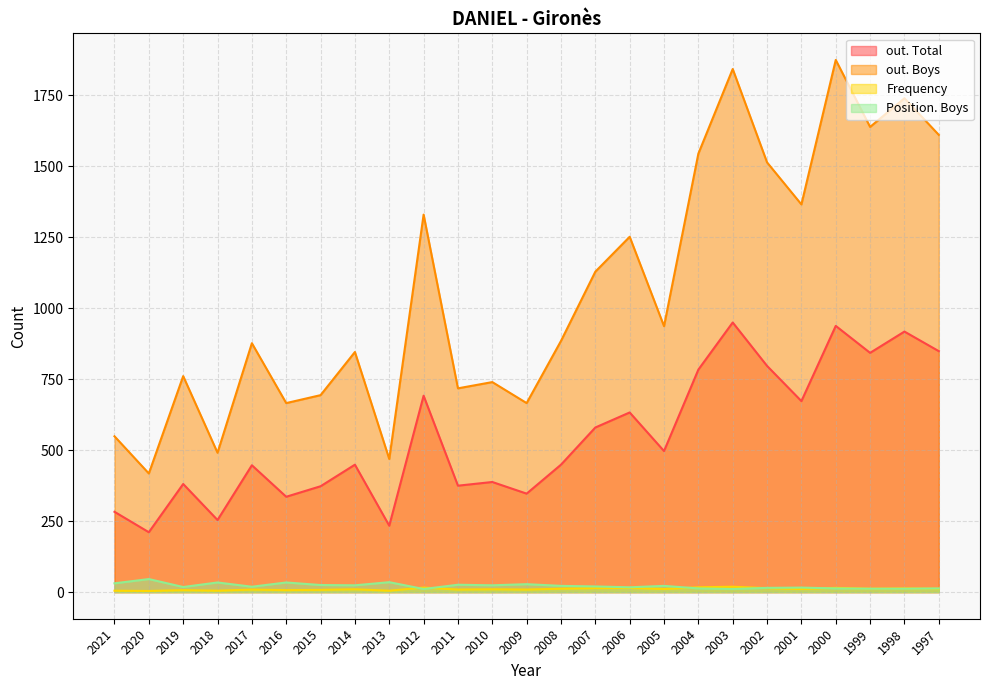

Which series has the largest range (max minus min)?

out. Boys